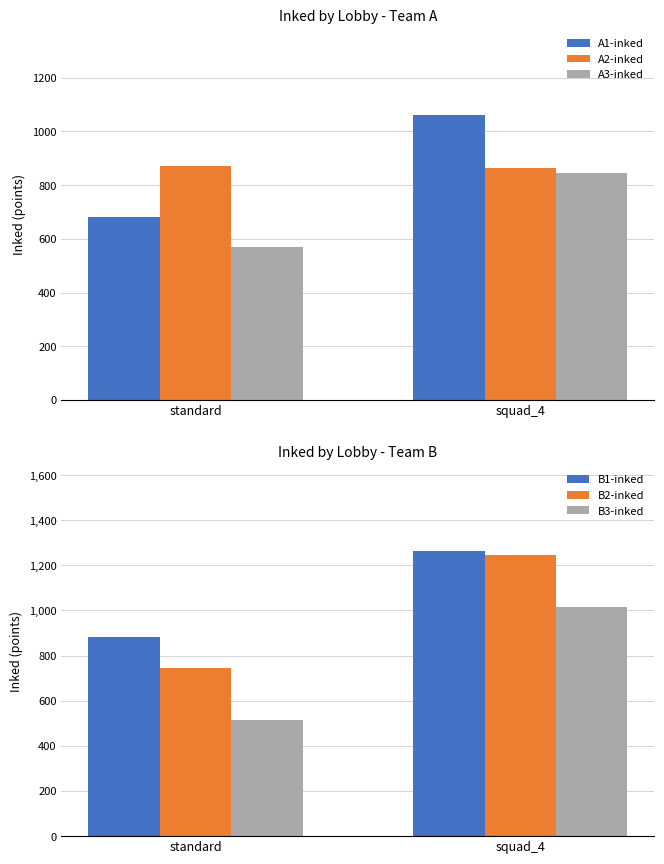

What is the label of the 2nd bar from the right?

standard